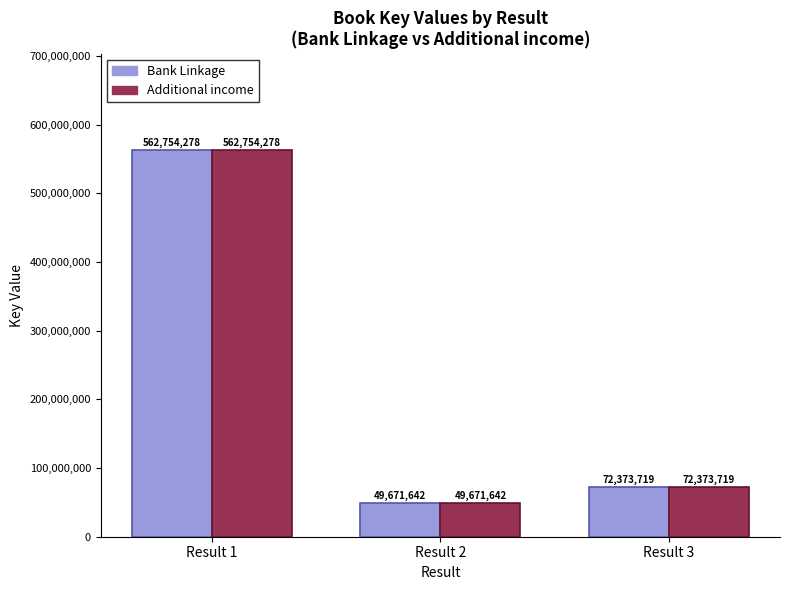

At which label does Bank Linkage reach its minimum?

Result 2